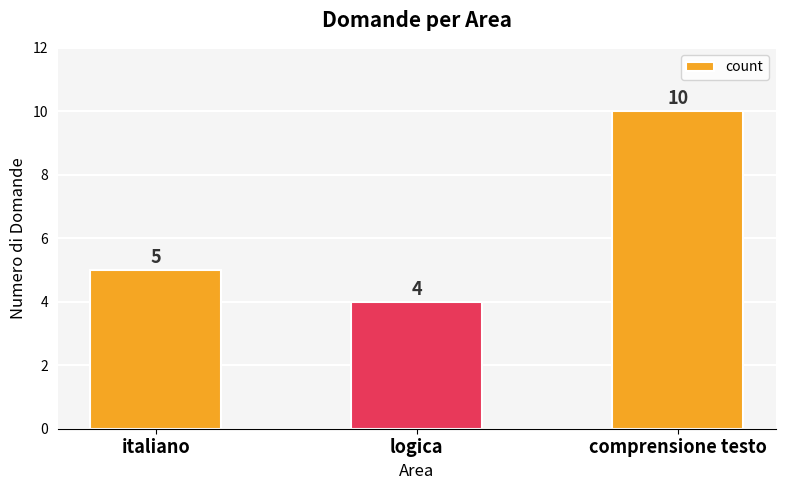

What is the difference between the maximum and second lowest values?

5